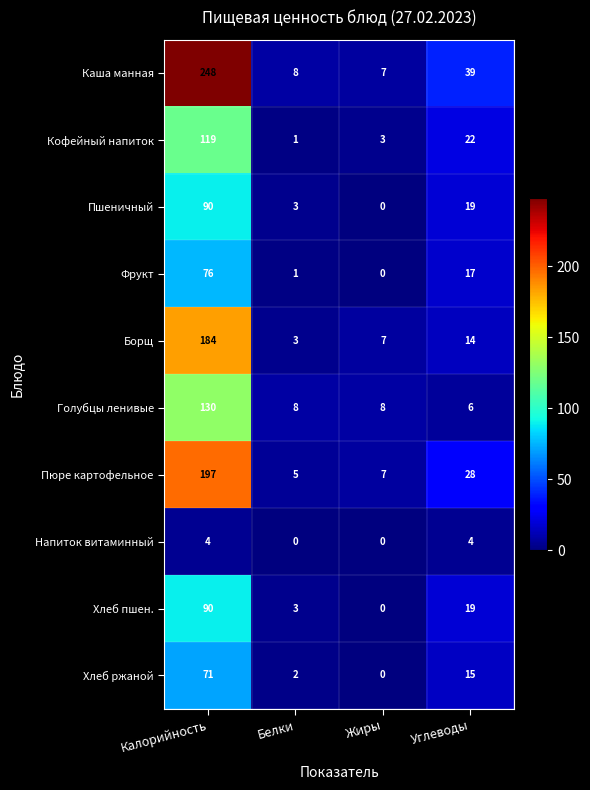

What is the sum of all Каша манная values?

302